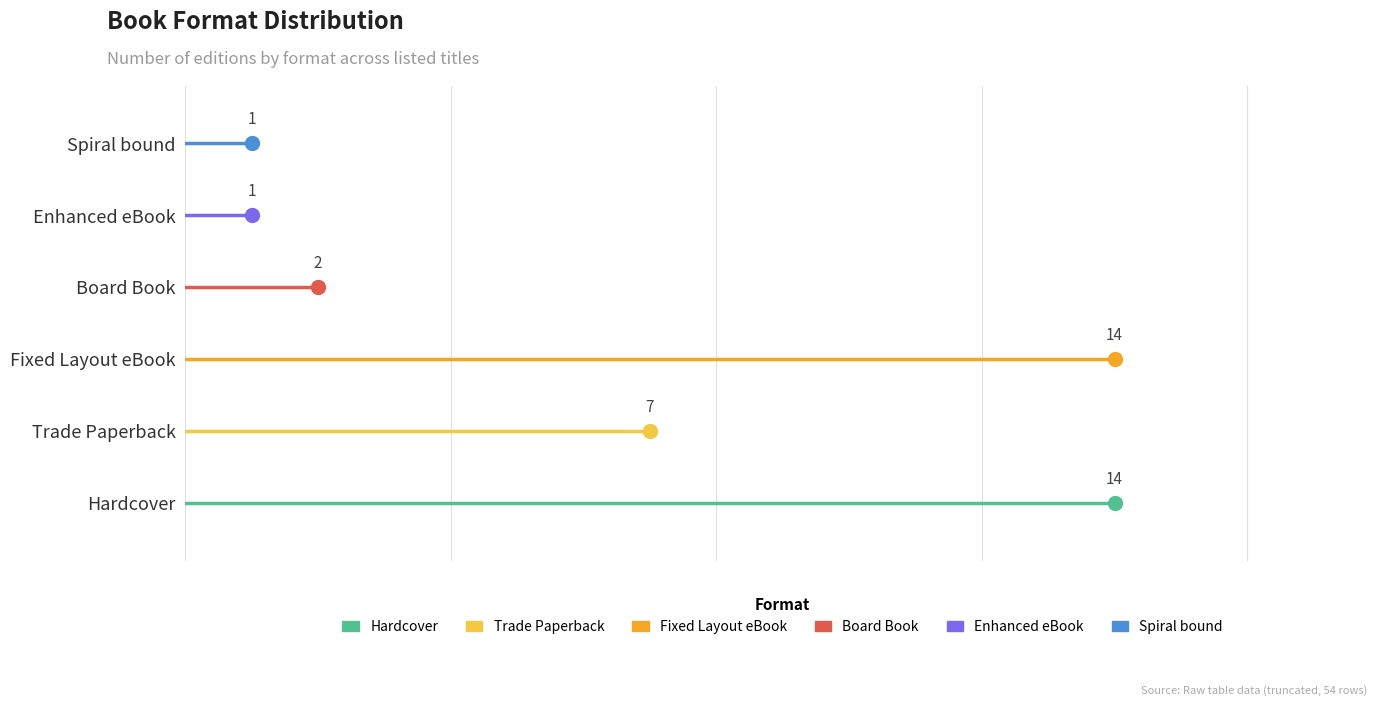

How many lines are shown in the chart?

6